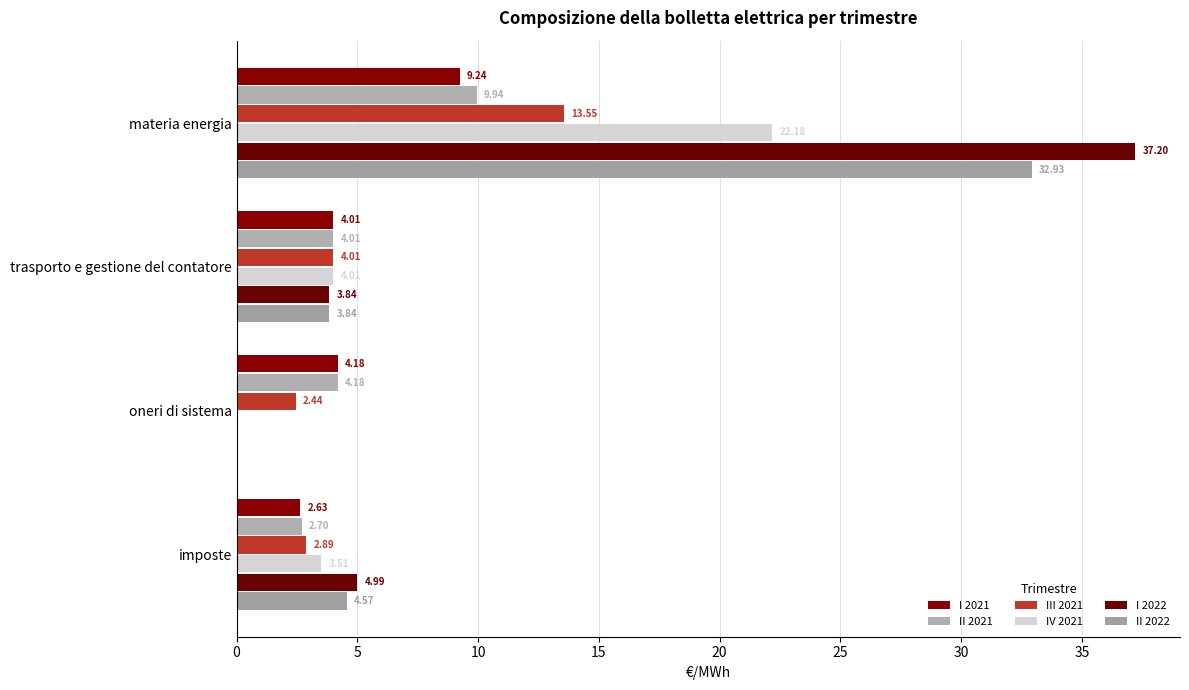

At how many categories does at least one series exceed 22?

1